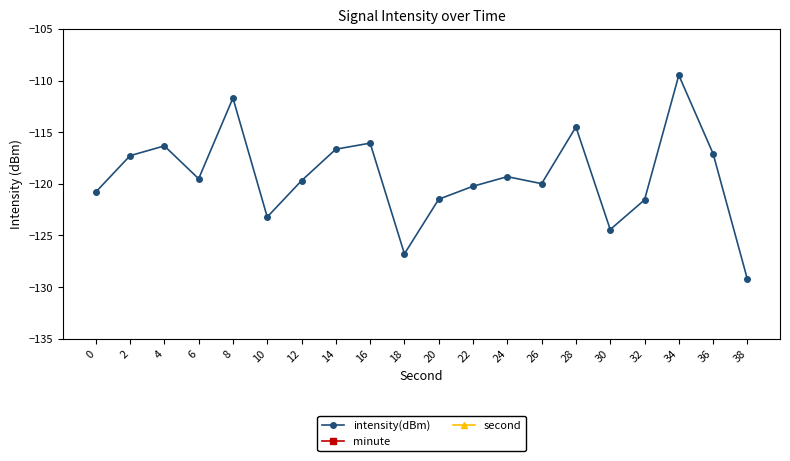

True or false: second and minute cross at least once.

False